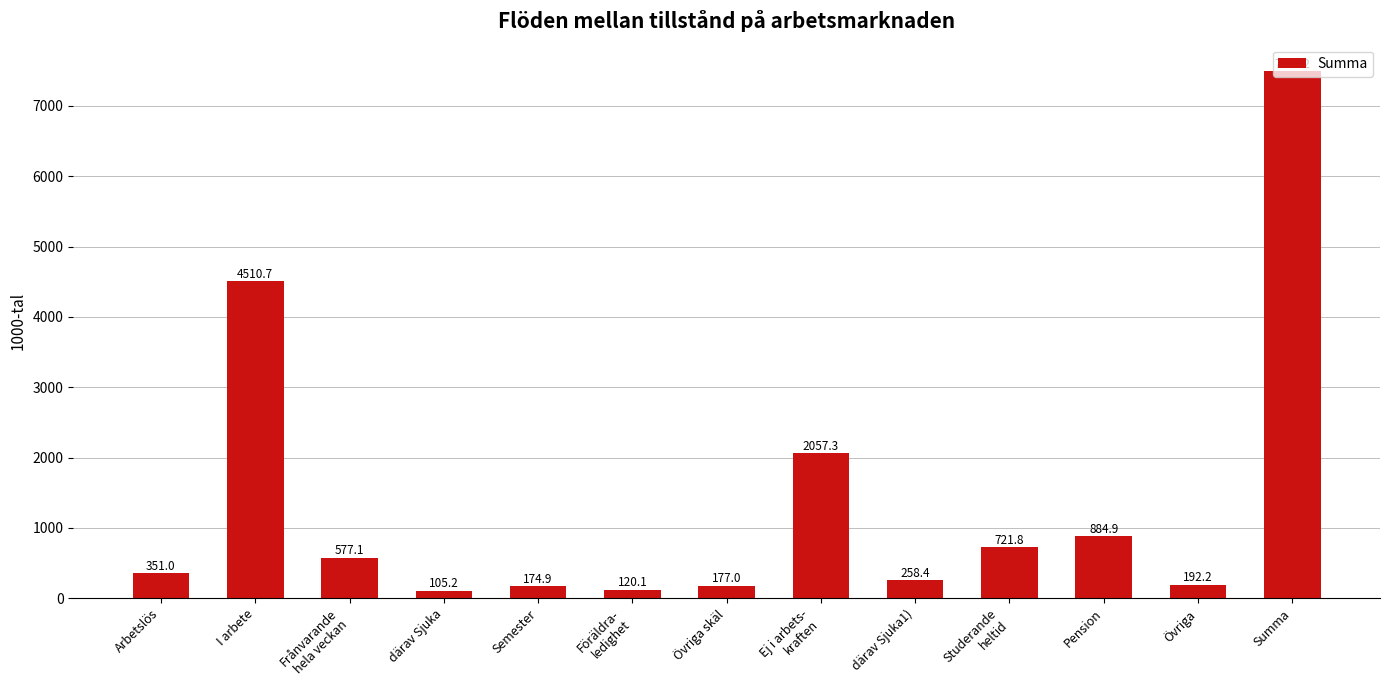

Where is the data nearest to the value 3800?

I arbete